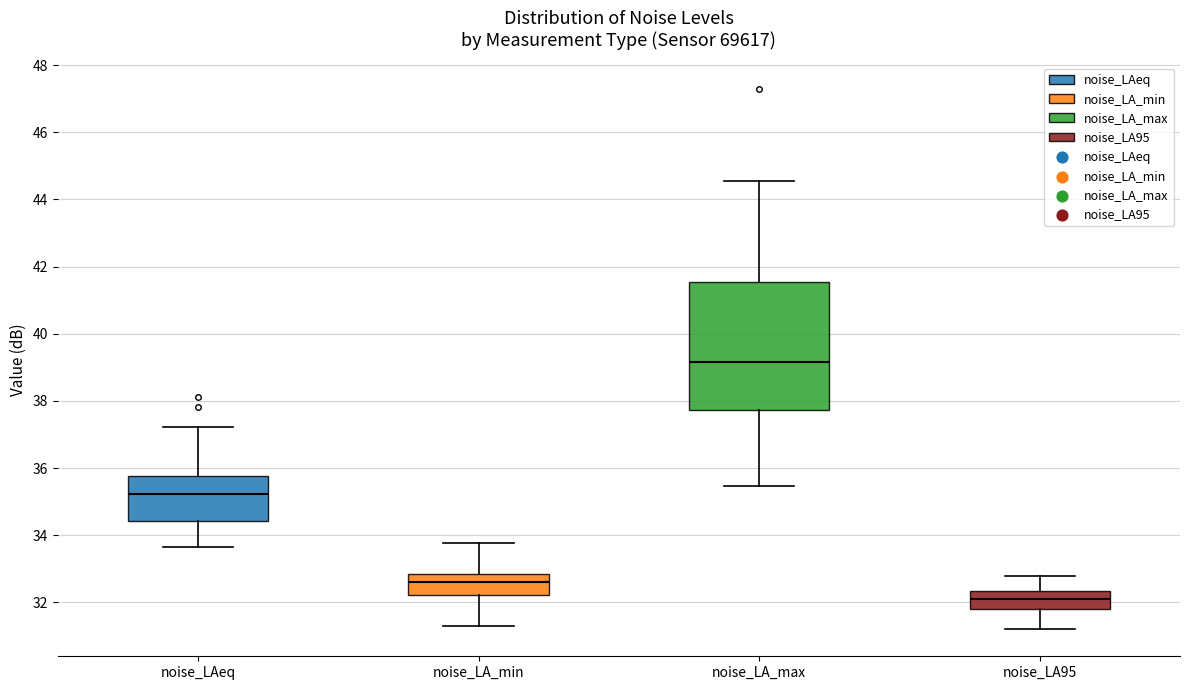

Reading left to right, transcribe this box plot: for each box, give where its median line is, the range the box spans, and where its two whiskers end, as read against the y-axis. The values are not printed on the chart, so give them approximately, as read against the axis.

noise_LAeq: median 35.2, box 34.4 to 35.8, whiskers 33.6 to 37.2
noise_LA_min: median 32.6, box 32.2 to 32.8, whiskers 31.4 to 33.8
noise_LA_max: median 39.2, box 37.8 to 41.6, whiskers 35.4 to 44.6
noise_LA95: median 32.2, box 31.8 to 32.4, whiskers 31.2 to 32.8